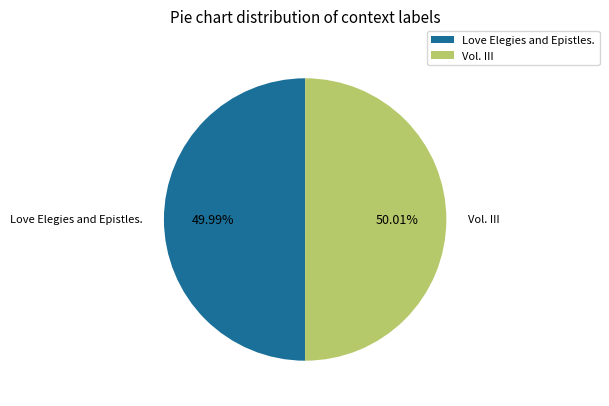

Count the number of slices in the pie.

2